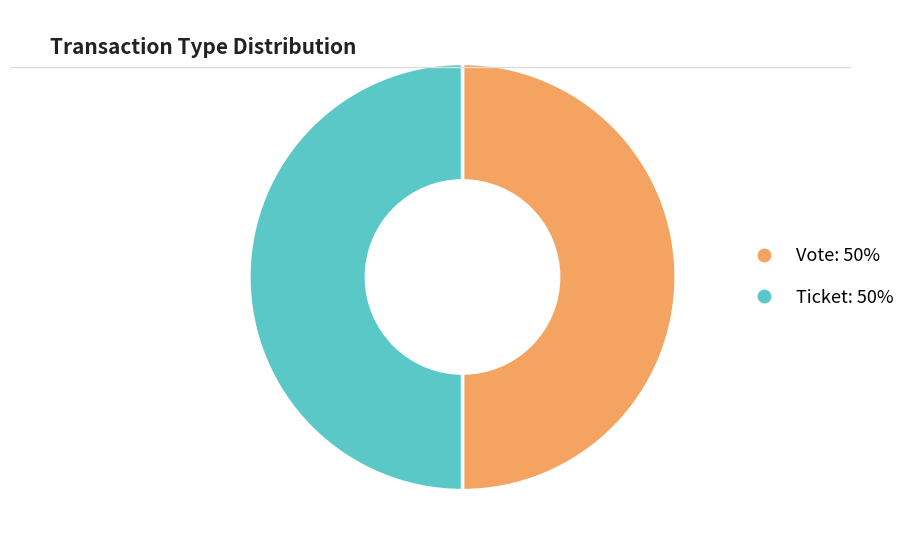

Count the number of slices in the pie.

2